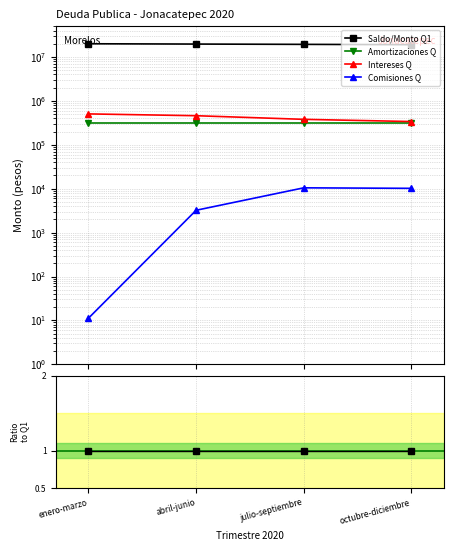

How many lines are shown in the chart?

4